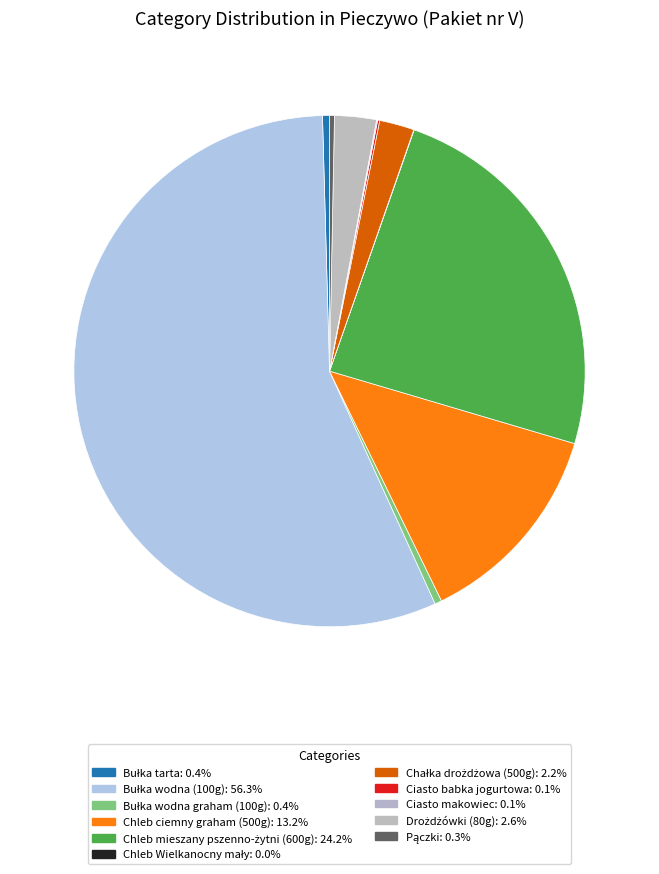

To the nearest percent, what percentage of the pie is Bułka wodna (100g)?

56%